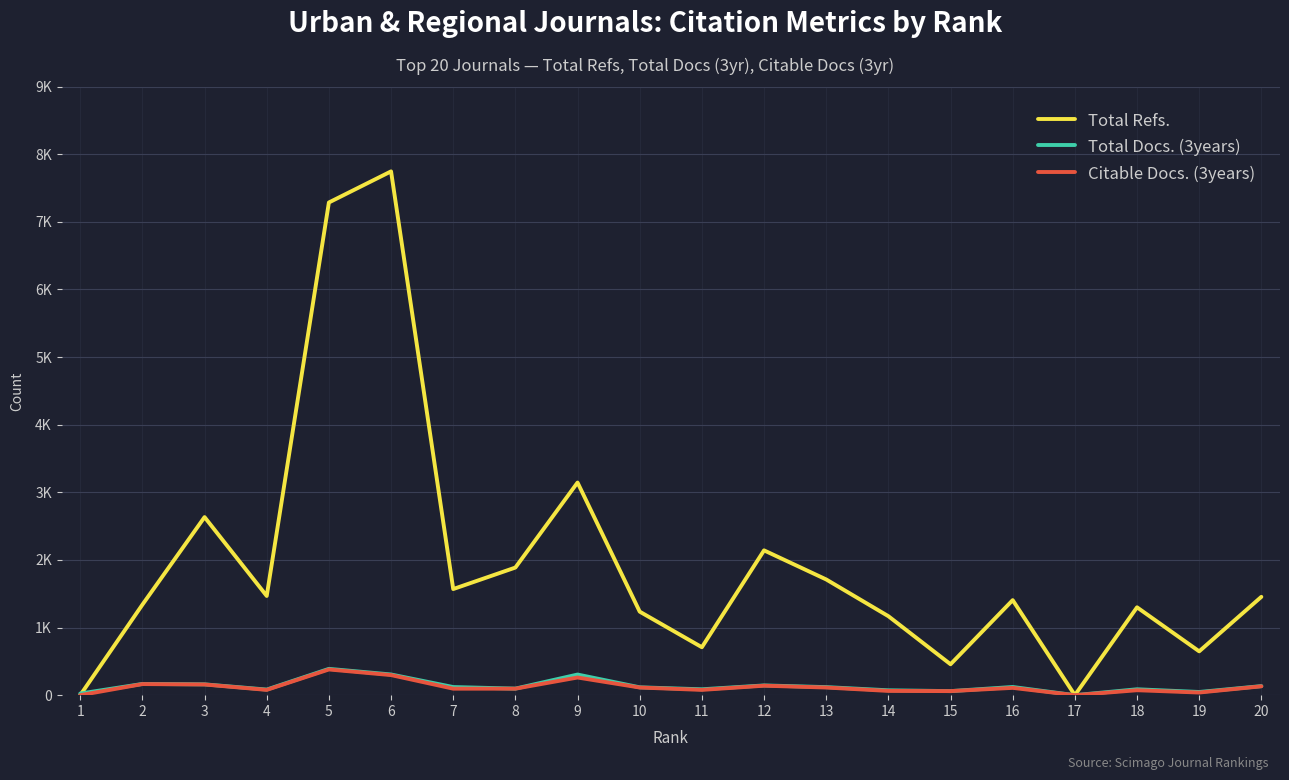

Does the chart display data point markers on the line(s)?

No